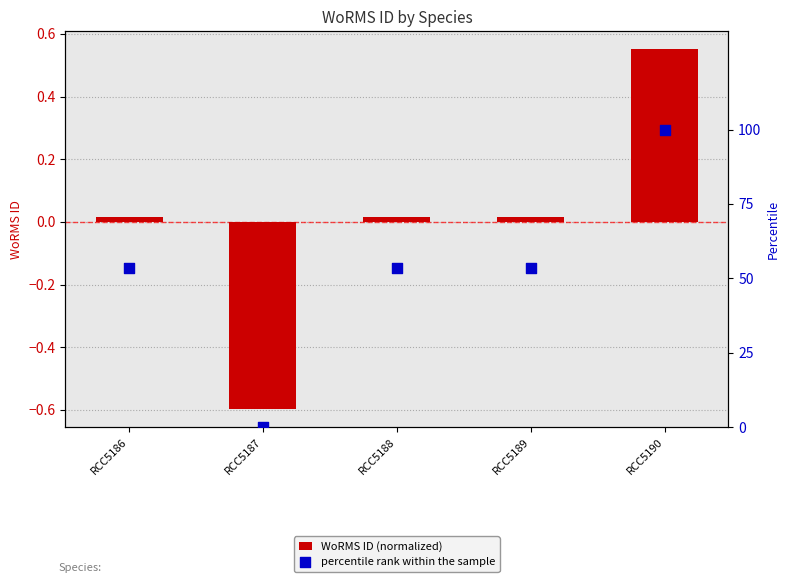

Which series has the largest total across all categories?

percentile rank within the sample